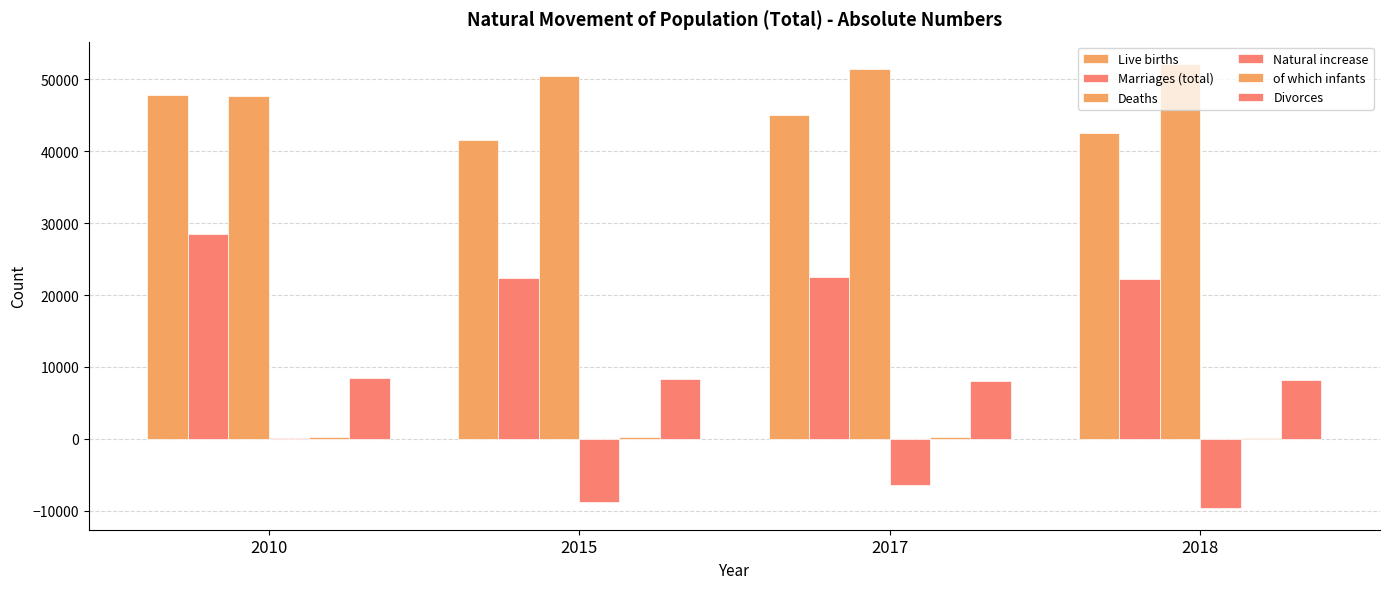

How many categories are shown in the chart?

4